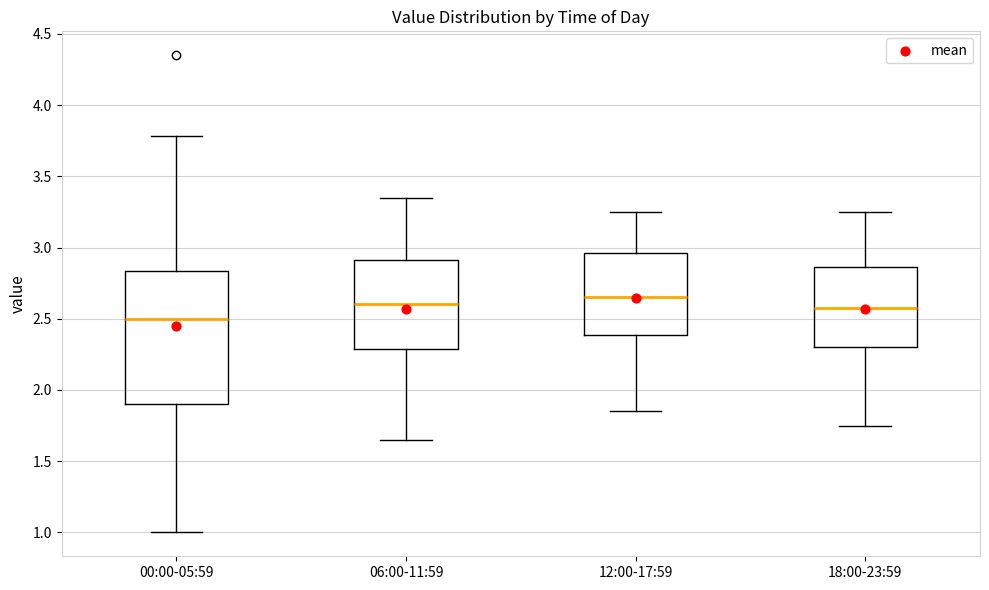

Where is the upper edge of the box for 00:00-05:59 on the y-axis? The values are not printed on the chart, so give them approximately, as read against the axis.

2.85